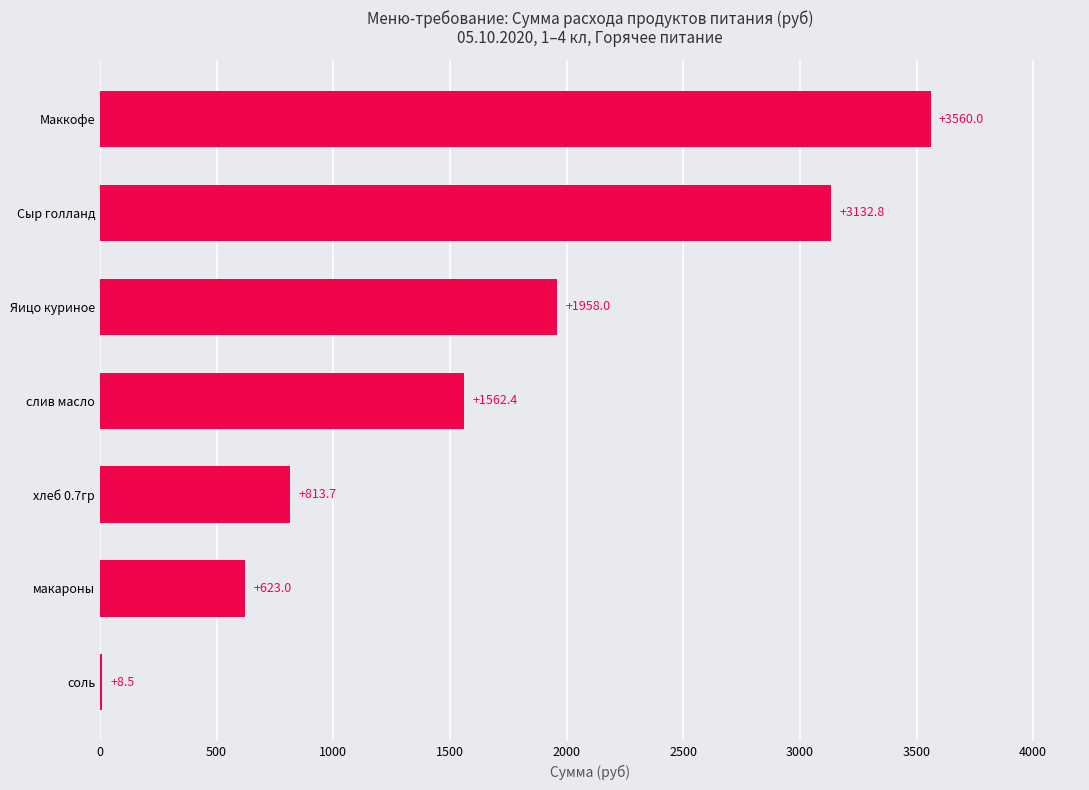

True or false: the data shows 2727.5 at слив масло.

False